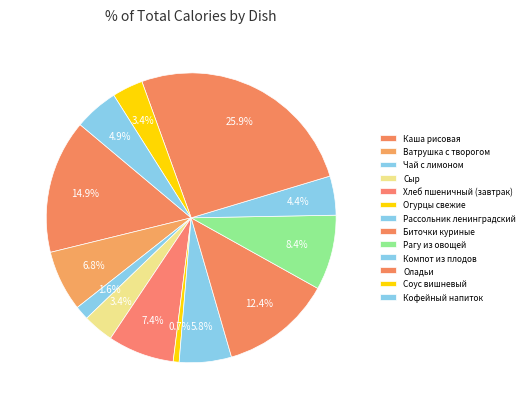

Count the number of slices in the pie.

13